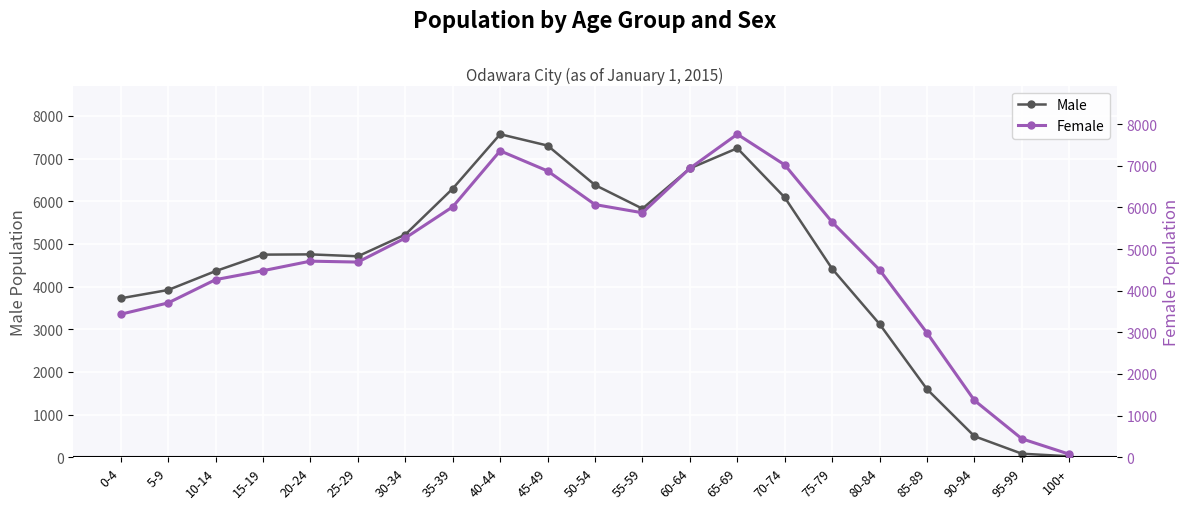

What is the value of the Female point at the 19th from the left?

1364